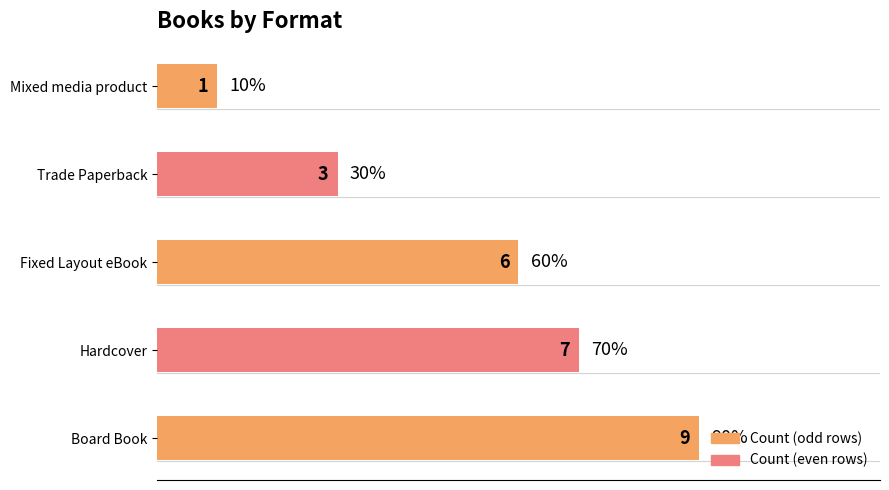

What is the change in value from Board Book to Mixed media product?

-8